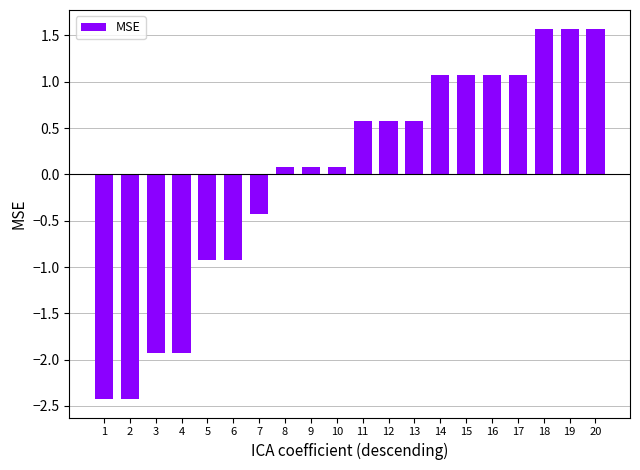

The chart shows a value of -1.9 at 3. True or false?

True